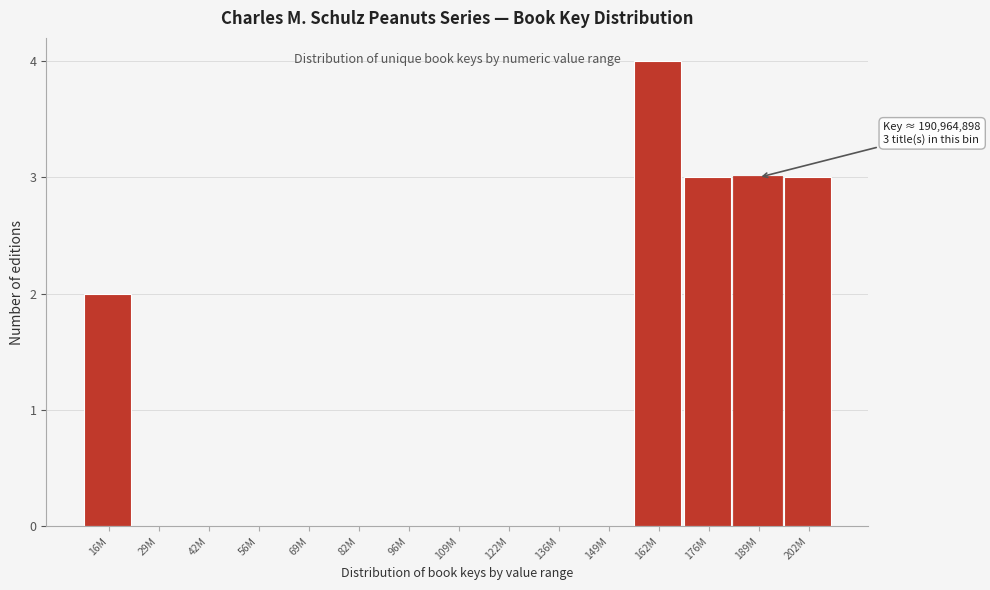

Reading left to right, transcribe all the data shown in this chart.

16M=2	29M=0	42M=0	56M=0	69M=0	82M=0	96M=0	109M=0	122M=0	136M=0	149M=0	162M=4	176M=3	189M=3	202M=3